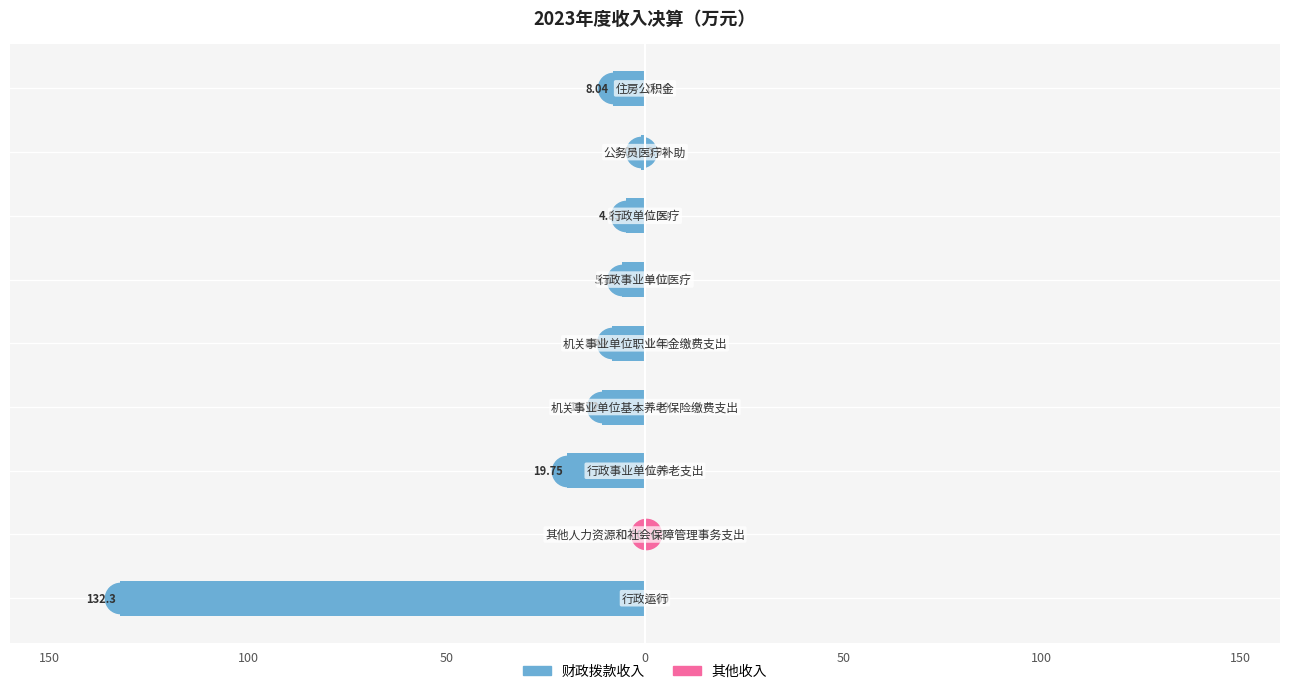

Reading right to left, list all the values displayed in this chart.

财政拨款收入: -8.0	-1.0	-4.8	-5.9	-8.4	-10.7	-19.8	0.0	-132.3
其他收入: 0.0	0.0	0.0	0.0	0.0	0.0	0.0	0.3	0.0